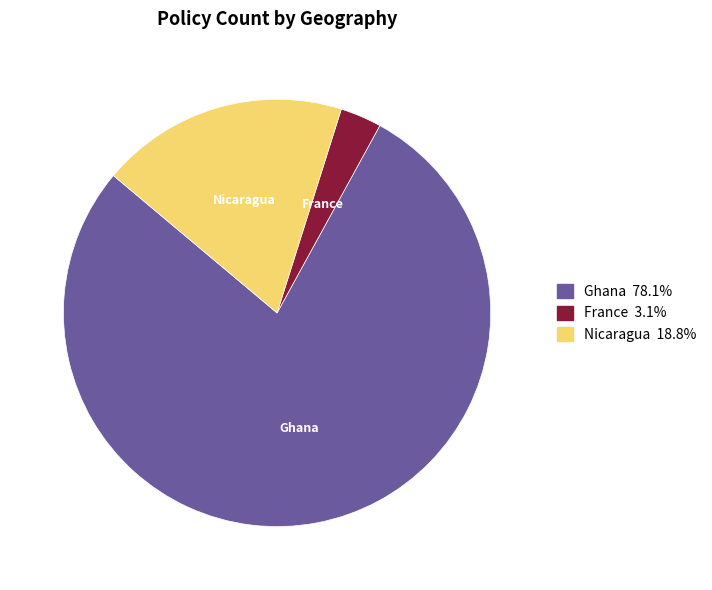

The Ghana slice represents 20% of the pie. True or false?

False